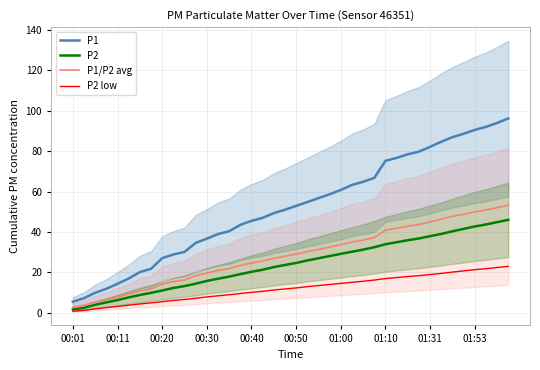

Is this an area chart (filled region under the line)?

No